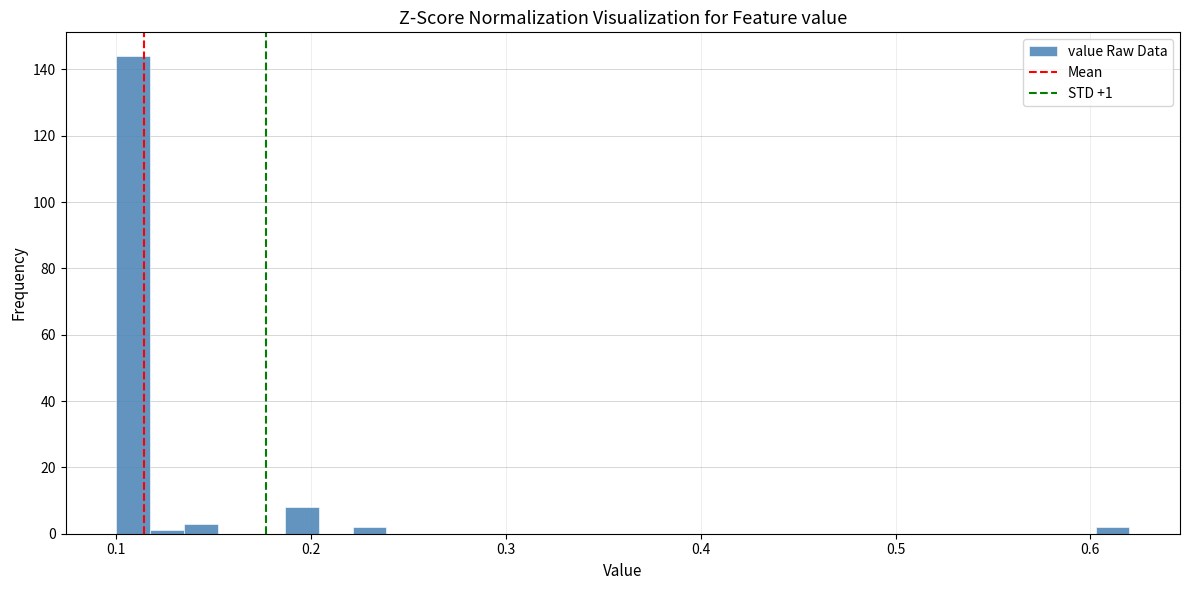

Read against the x-axis, roughly where is the centre of the tallest bar?

0.11